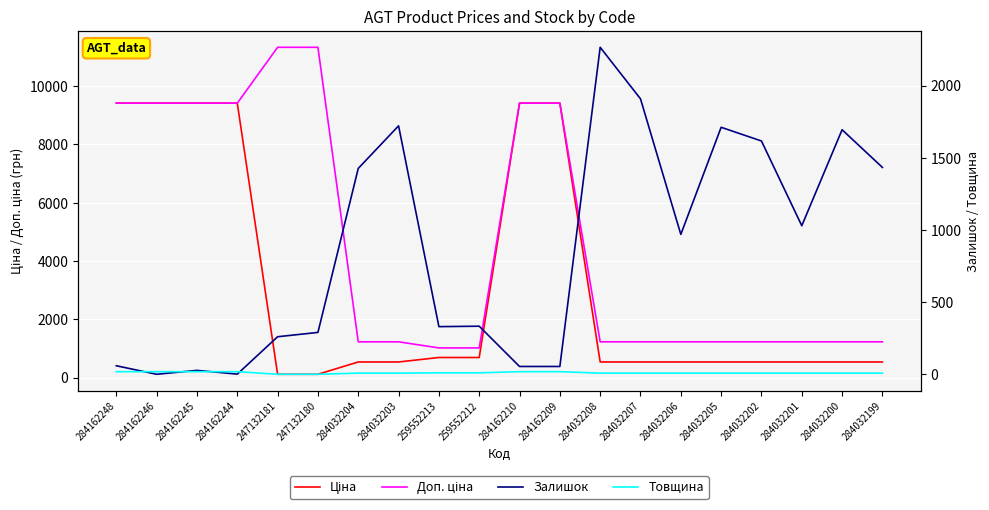

How many values in the Товщина series exceed 8?

8